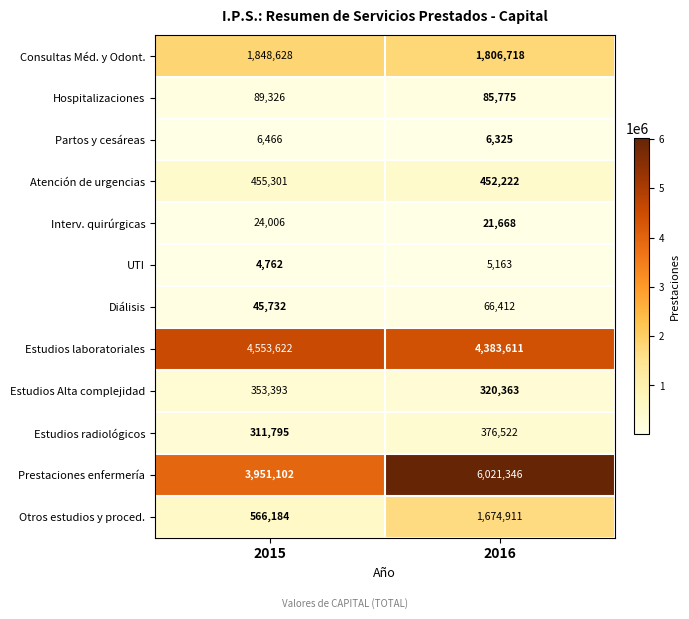

Is it true that UTI equals 5163 at 2016?

True